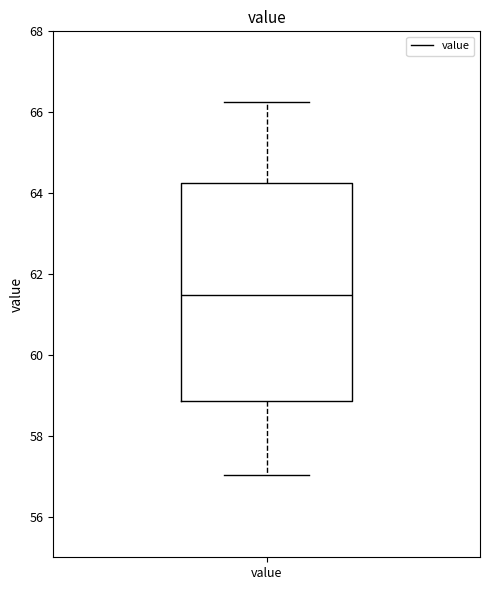

Where is the lower edge of the box for value on the y-axis? The values are not printed on the chart, so give them approximately, as read against the axis.

58.8